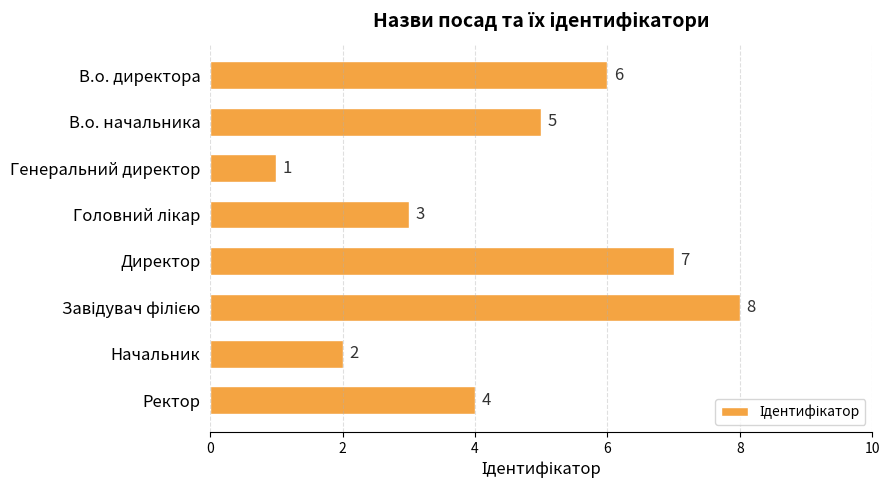

Are the bars horizontal?

Yes